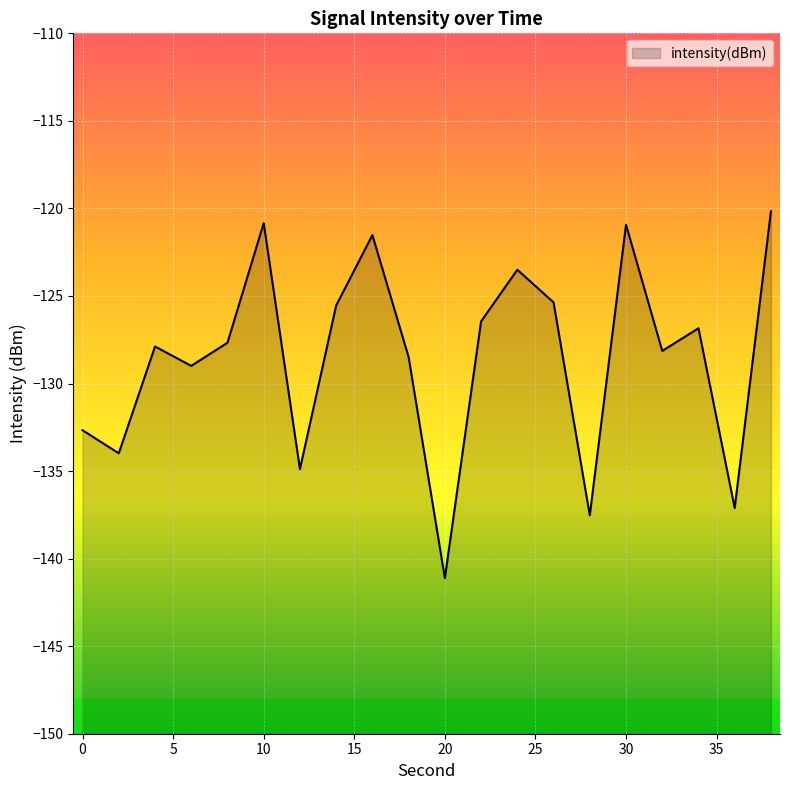

Where is the first local minimum?

2